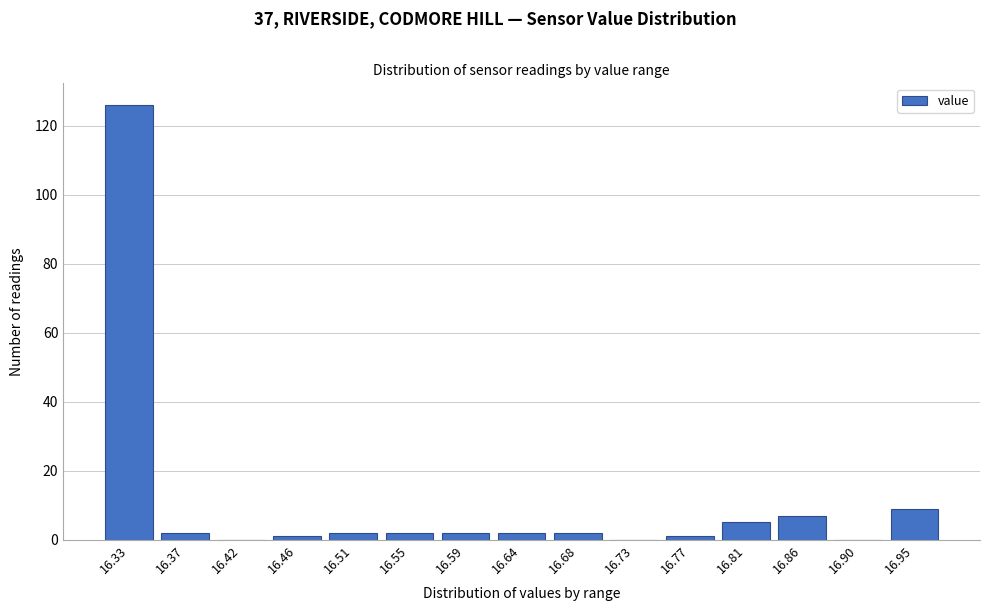

Reading left to right, list all the values displayed in this chart.

16.33=126	16.37=2	16.42=0	16.46=1	16.51=2	16.55=2	16.59=2	16.64=2	16.68=2	16.73=0	16.77=1	16.81=5	16.86=7	16.90=0	16.95=9